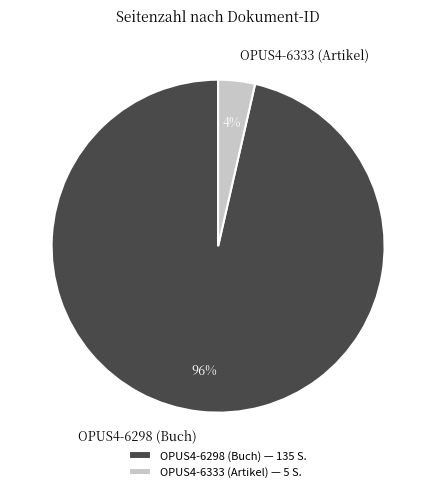

To the nearest percent, what percentage of the pie is OPUS4-6298 (Buch)?

96%